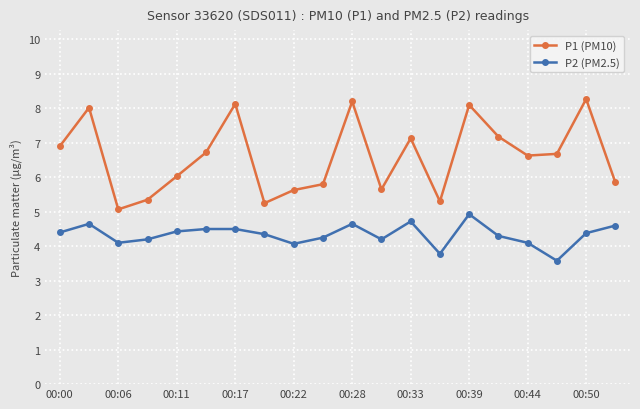

What is the smallest value displayed?

3.6